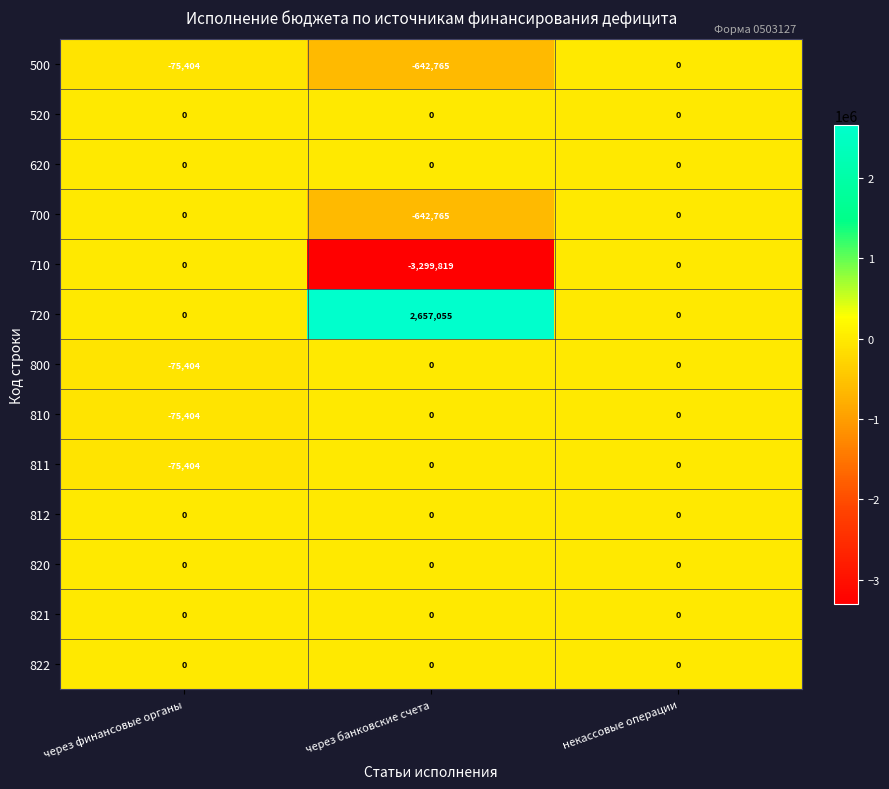

Count the 500 values in the range -642765 to 0.

3